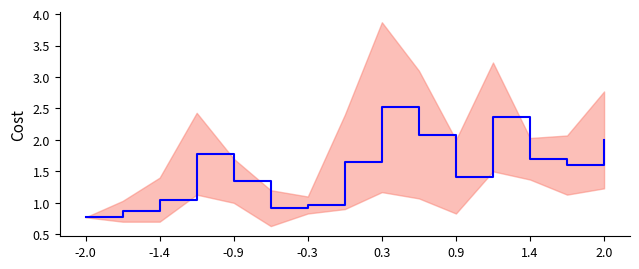

Which category has the lowest value across all series?

-2.0